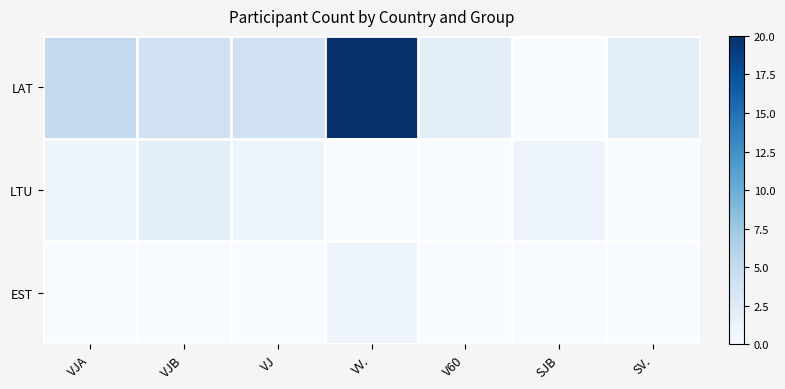

Which series has the largest range (max minus min)?

LAT